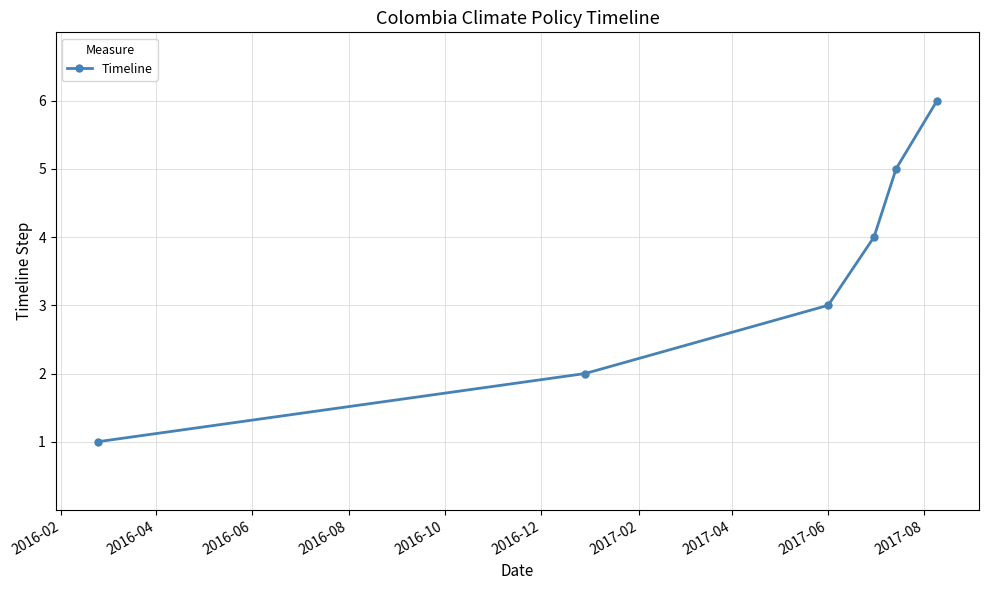

What is the difference between the second highest and second lowest values?

3